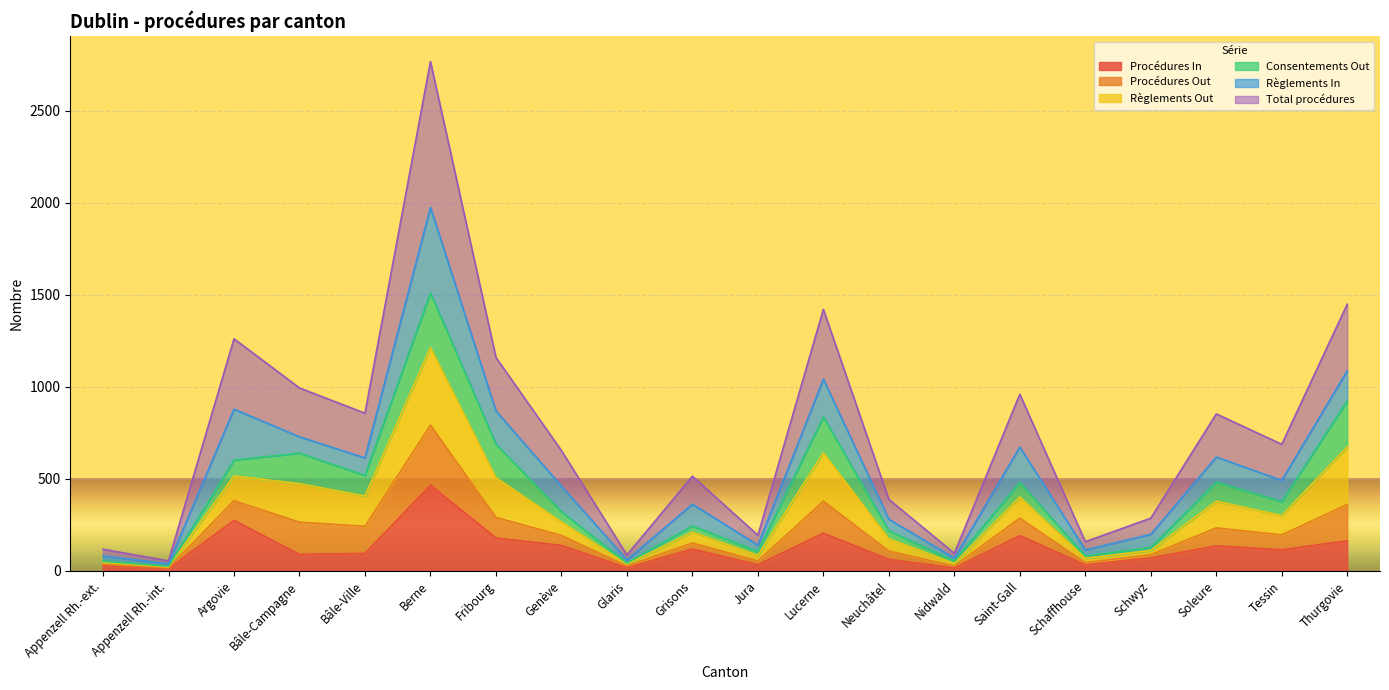

What is the maximum value for Procédures In?

466